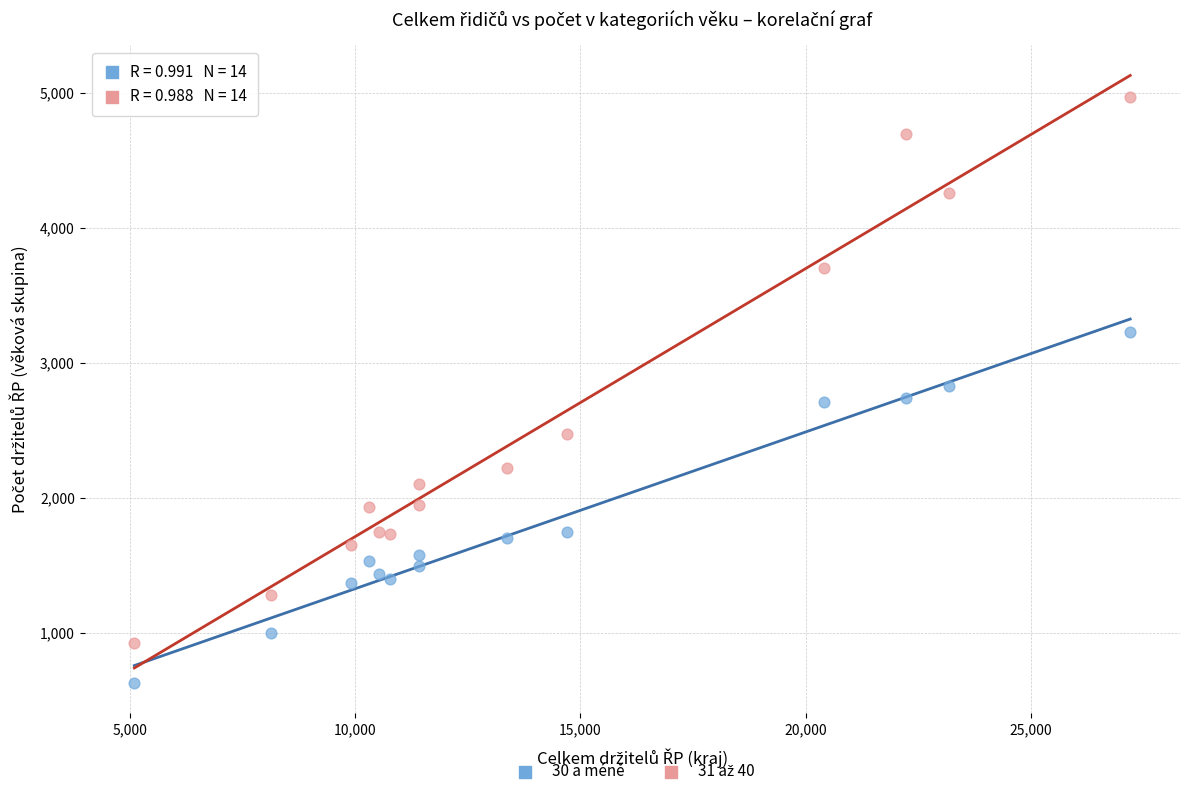

Across all data points, what is the range of X values (max minus min)?

22105